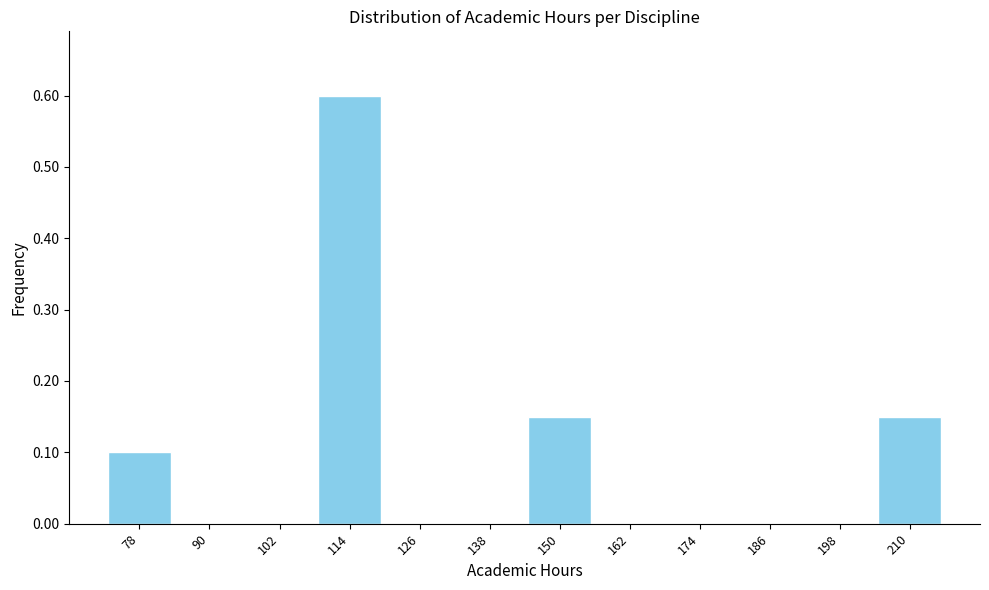

What is the height of the bar covering 144 to 156 on the x-axis? The values are not printed on the chart, so give them approximately, as read against the axis.

0.15